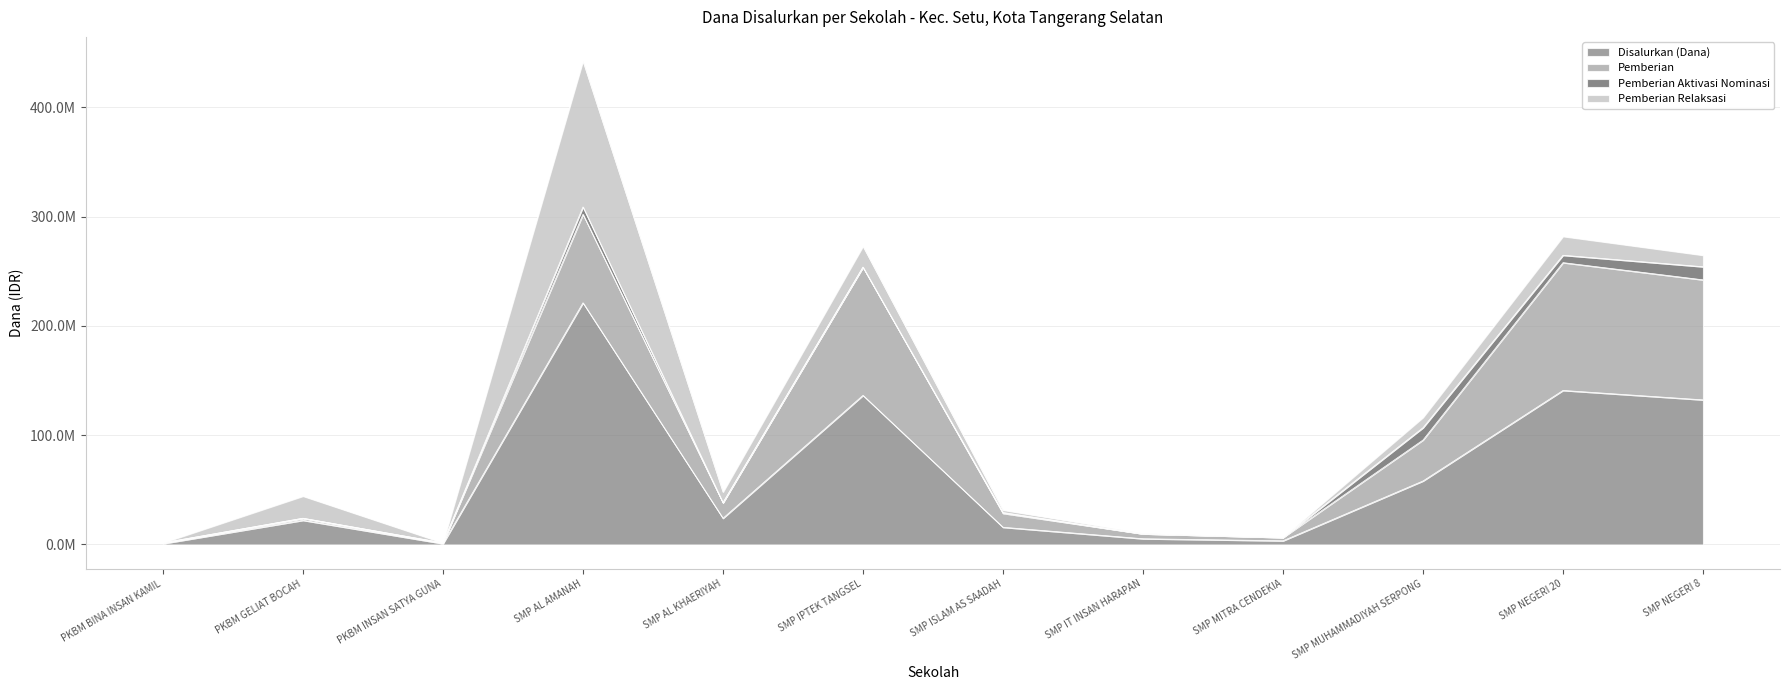

Rank the series by their maximum value, from highest to lowest.

Disalurkan (Dana), Pemberian Relaksasi, Pemberian, Pemberian Aktivasi Nominasi